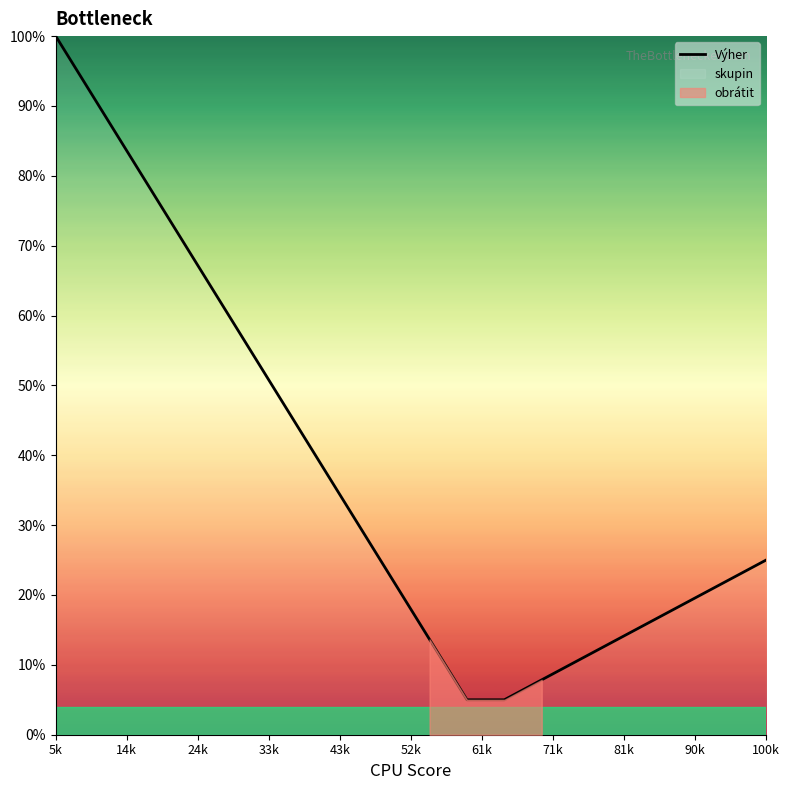

What is the highest value of the Výher series?

100.0